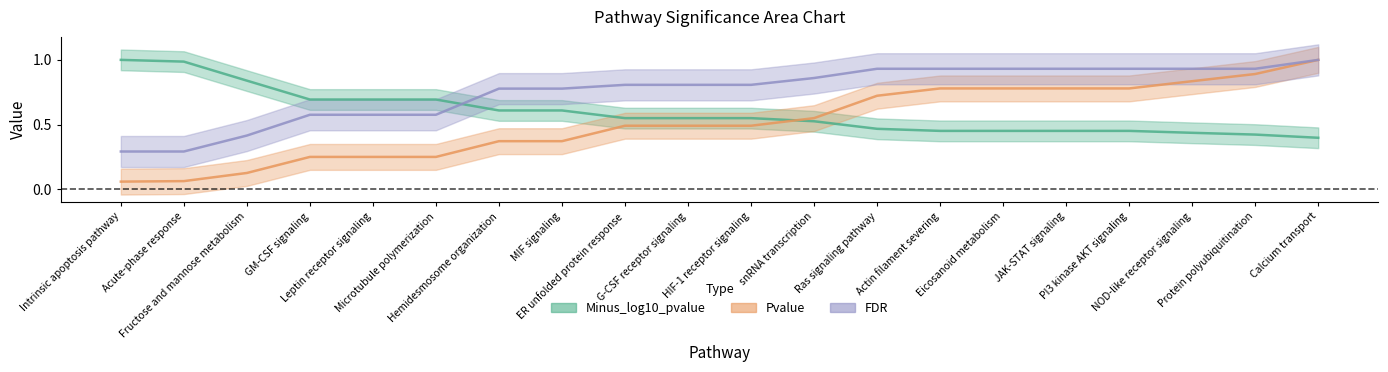

Count the number of data series in this chart.

3